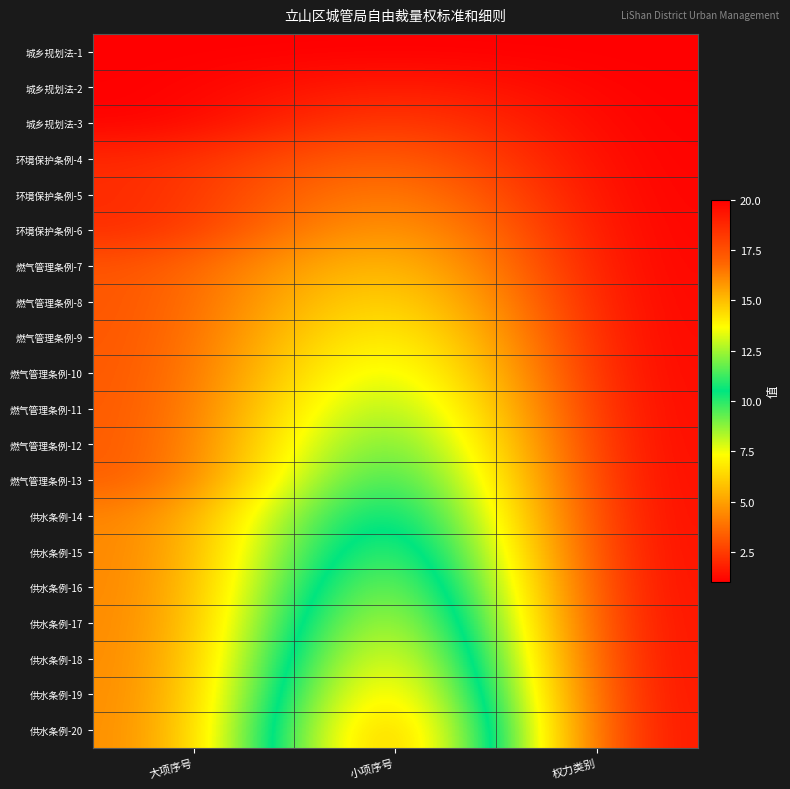

Between 小项序号 and 大项序号, which is larger?

小项序号